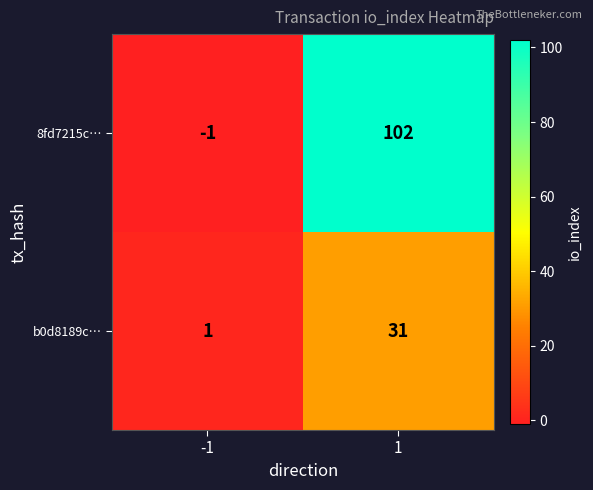

Which series changed the most between -1 and 1?

8fd7215c…